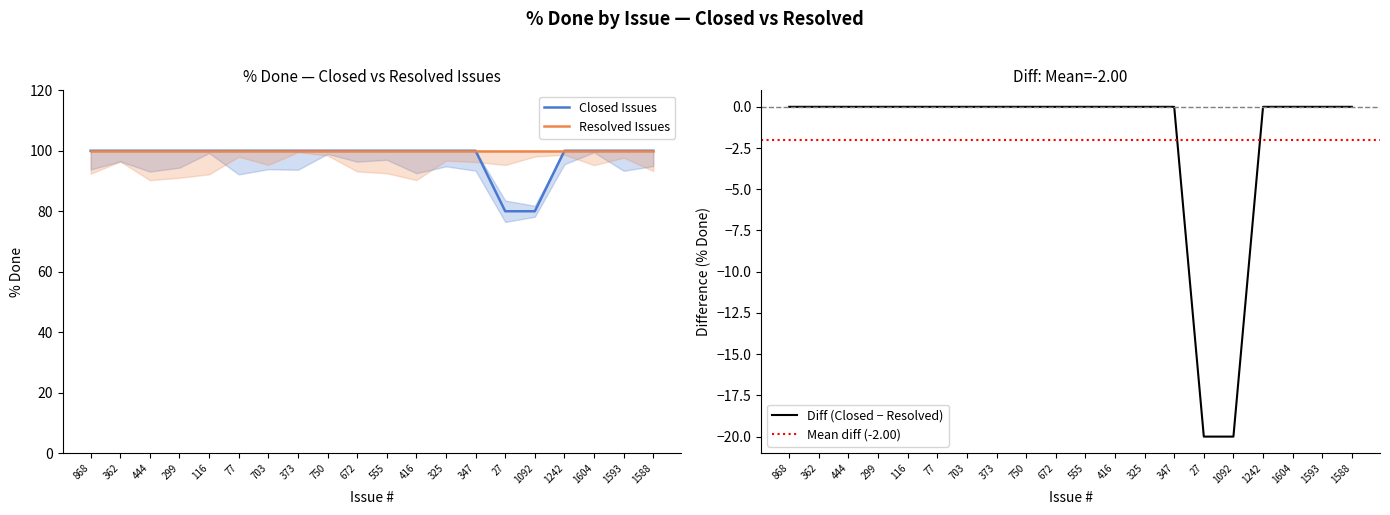

What is the label of the 11th point from the left?

555